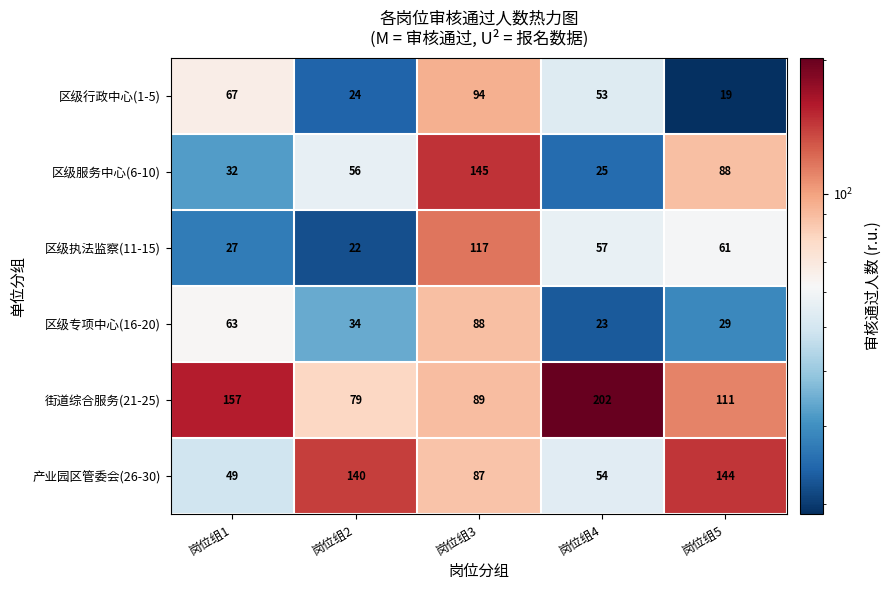

At 岗位组1, list the series in order from smallest to largest.

区级执法监察(11-15), 区级服务中心(6-10), 产业园区管委会(26-30), 区级专项中心(16-20), 区级行政中心(1-5), 街道综合服务(21-25)